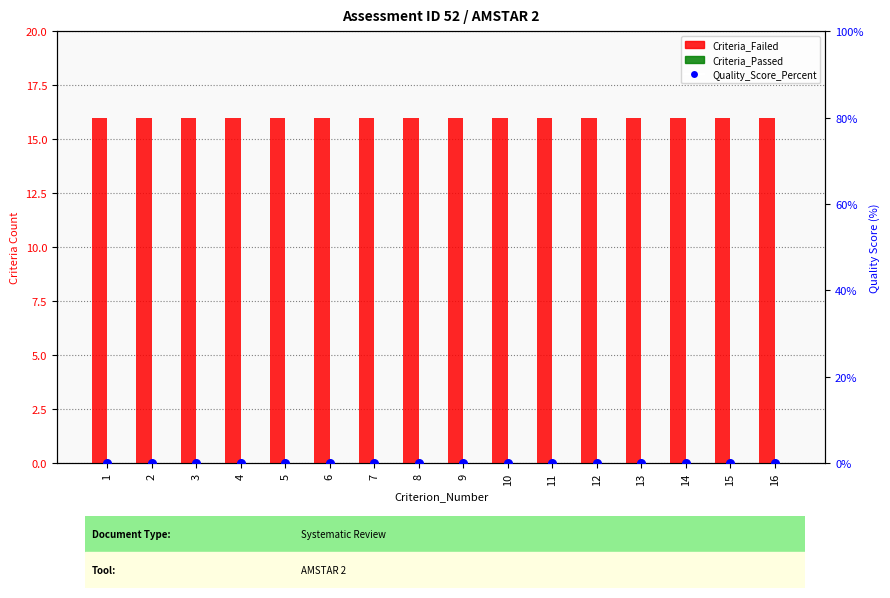

What are all the series names shown in the legend?

Criteria_Failed, Criteria_Passed, Quality_Score_Percent